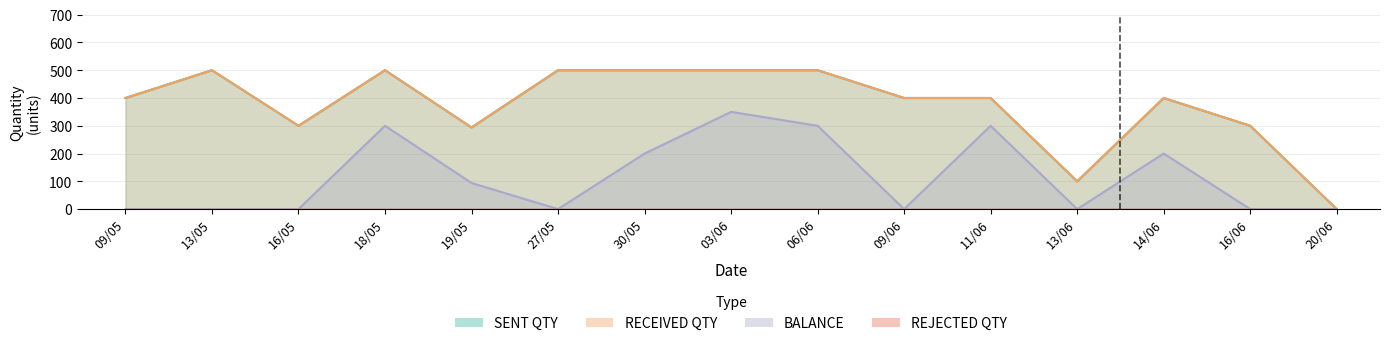

True or false: BALANCE and SENT QTY cross at least once.

False